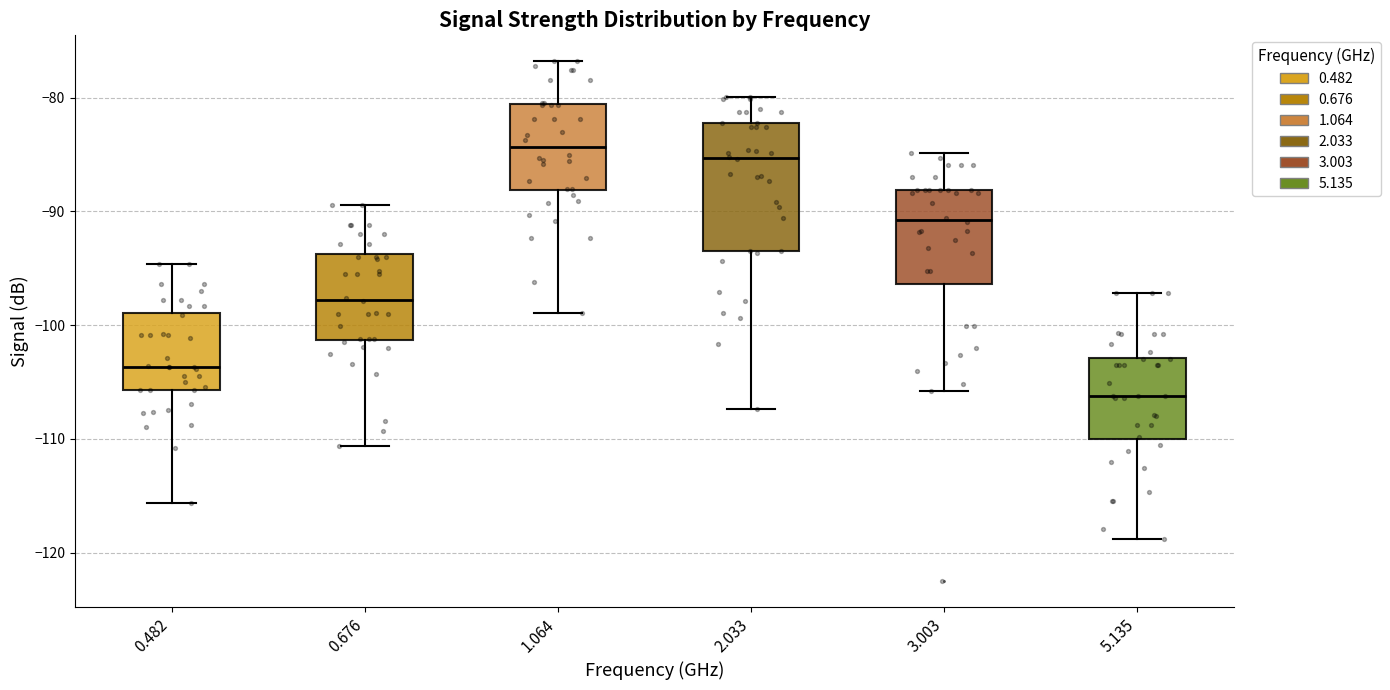

Which box is the tallest, from its lower edge to its upper edge?

2.033